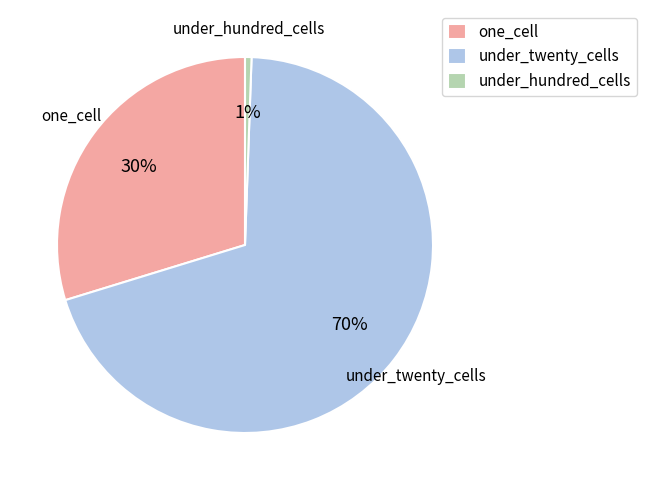

Do under_twenty_cells and one_cell together represent more than half of the pie?

Yes